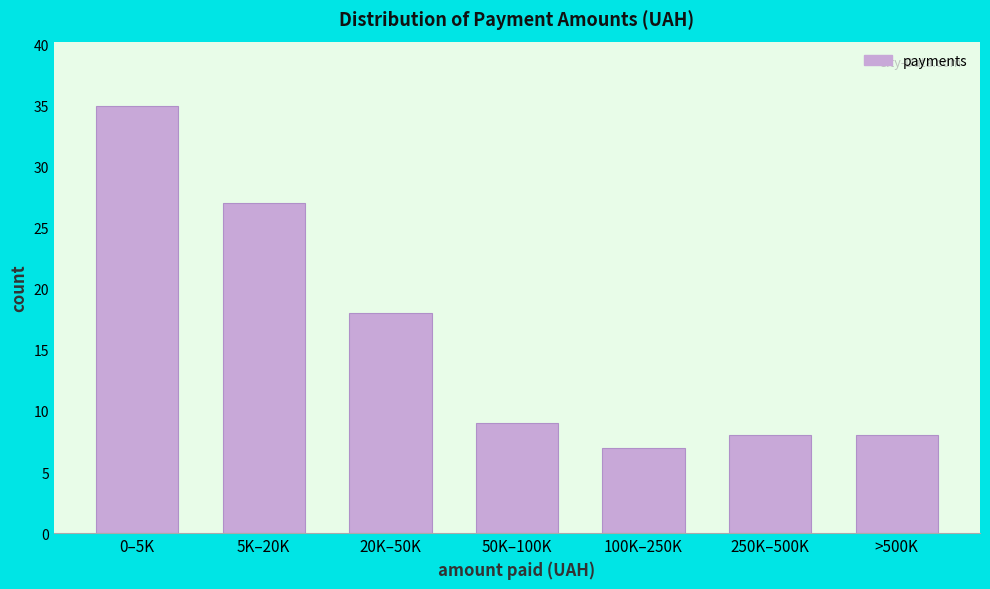

Reading left to right, extract all data points from this chart.

35	27	18	9	7	8	8